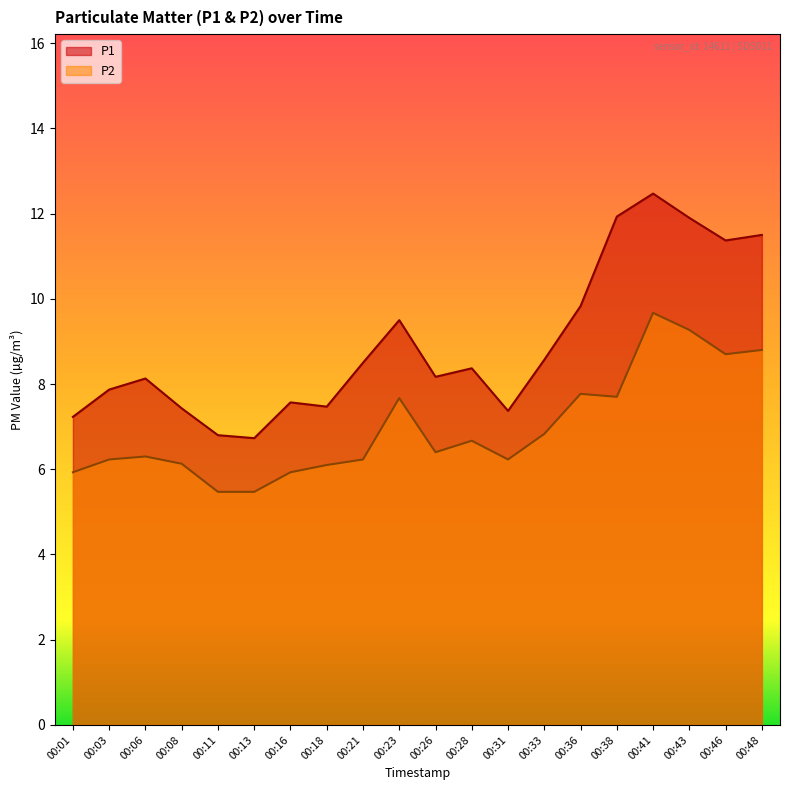

What is the minimum value shown in the chart?

5.5